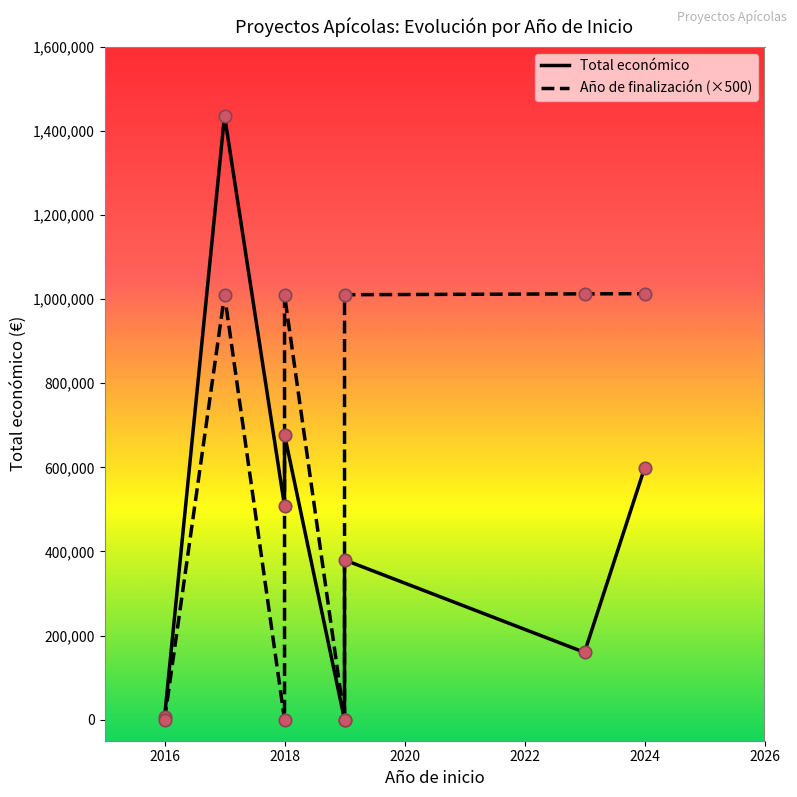

What is the total value across all series at 2016?

6000